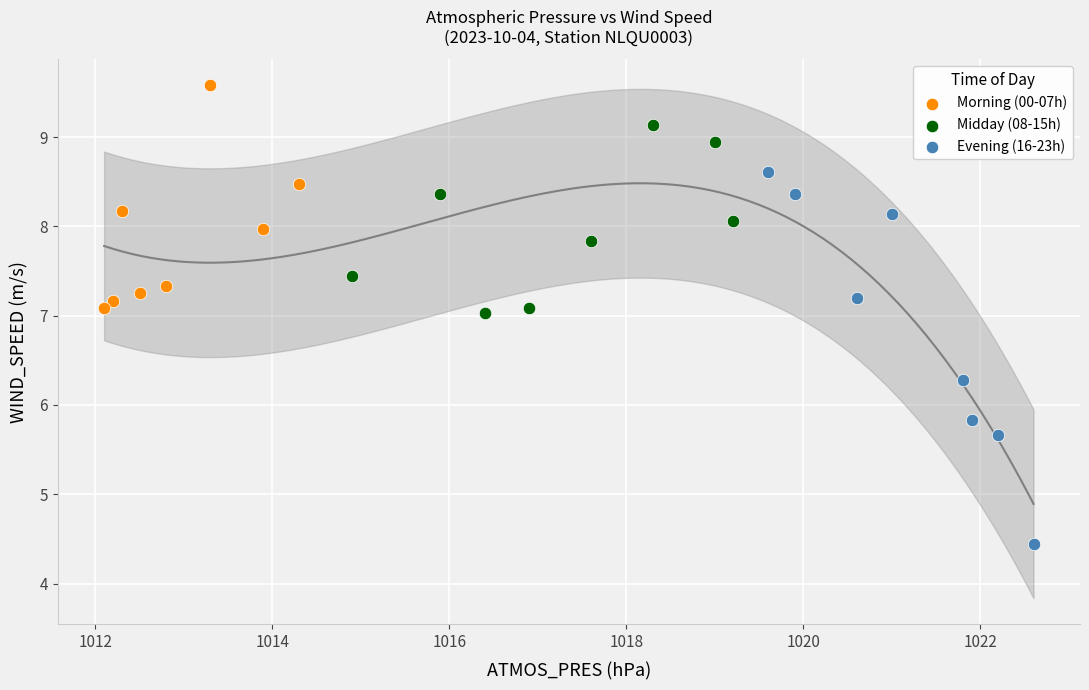

What are all the series names shown in the legend?

Morning (00-07h), Midday (08-15h), Evening (16-23h)